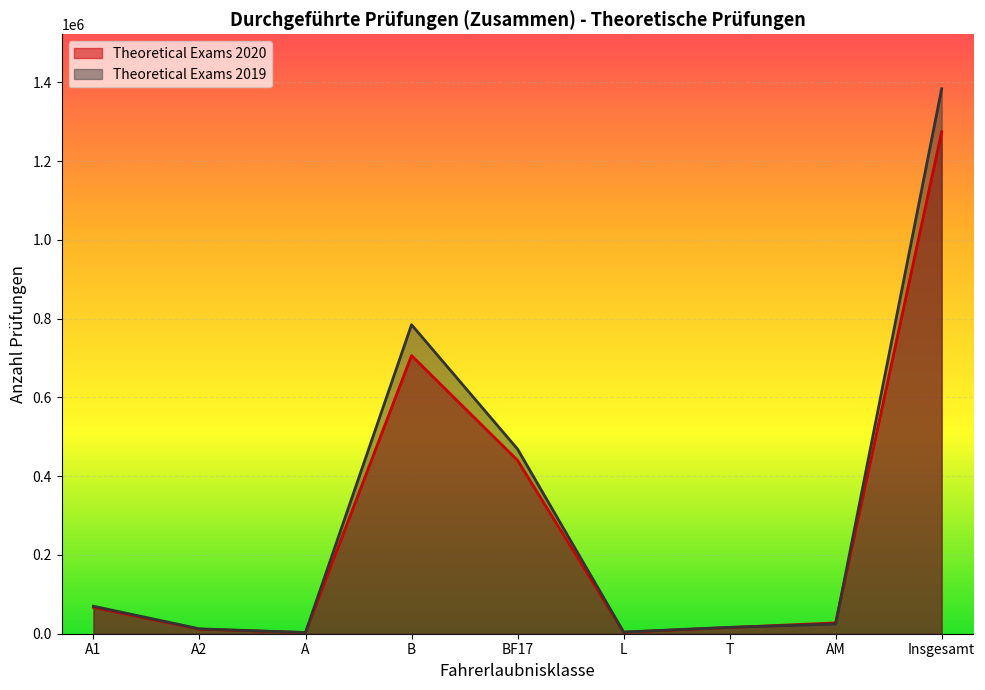

Where is the first local maximum for Theoretical Exams 2020?

B